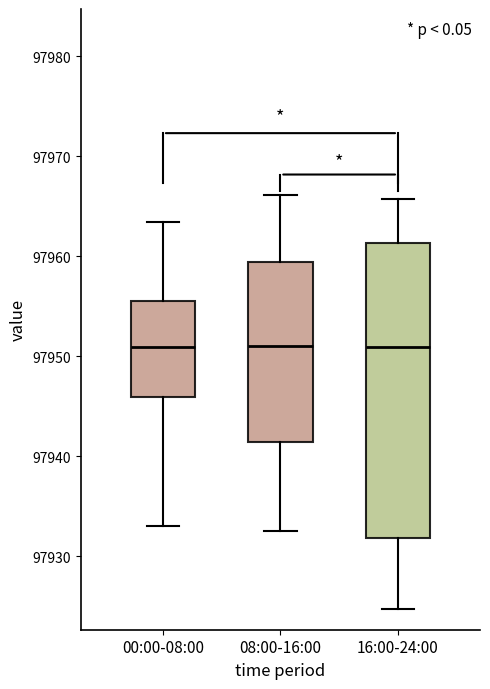

Comparing the boxes themselves (not the whiskers), which one is the tallest?

16:00-24:00